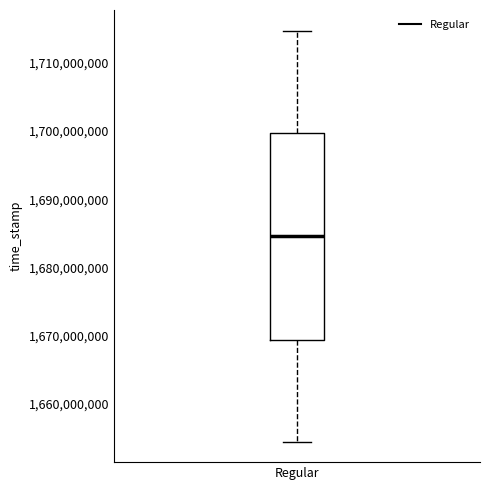

Where does the lower whisker of the box for Regular end on the y-axis? The values are not printed on the chart, so give them approximately, as read against the axis.

1655000000